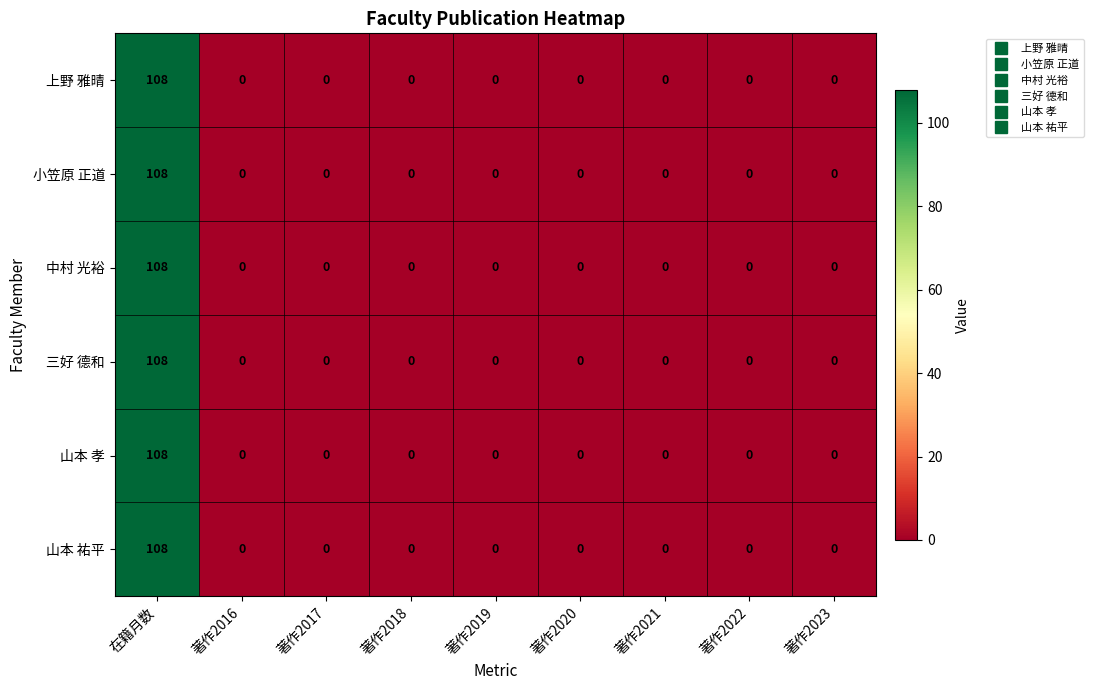

The value of 山本 孝 at 著作2019 is 61. True or false?

False